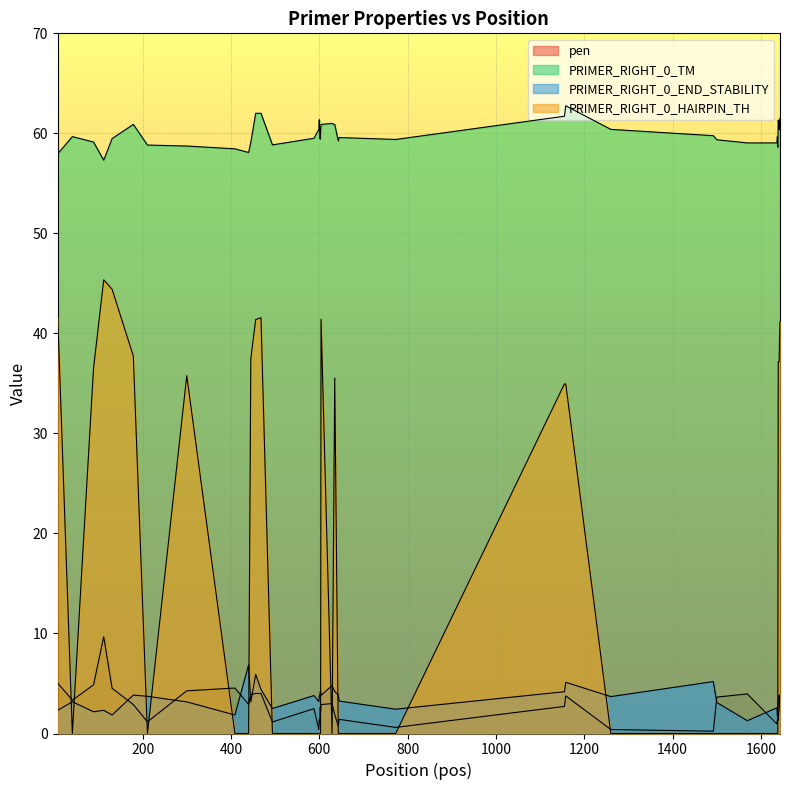

What is the value of the PRIMER_RIGHT_0_TM point at the 12th from the left?

62.0